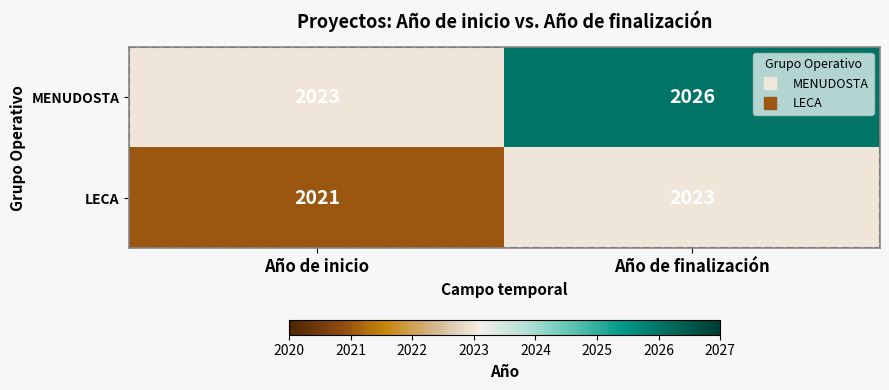

What is the minimum value shown in the chart?

2021